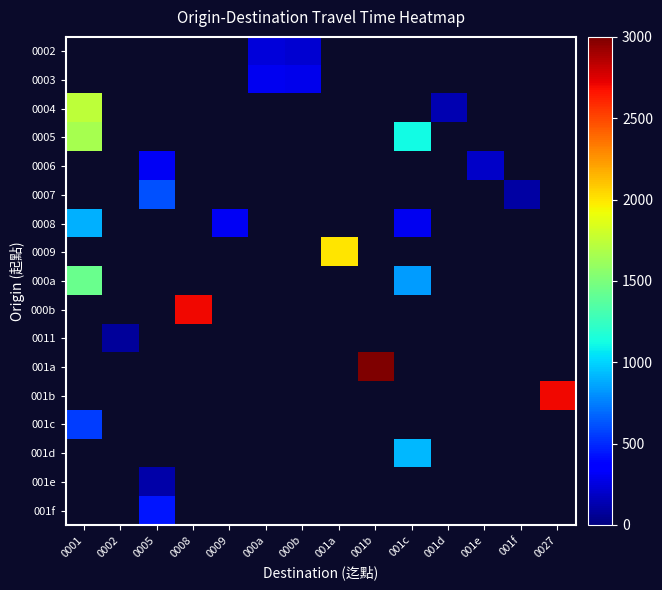

Between 001e and 001c, which is larger?

001e